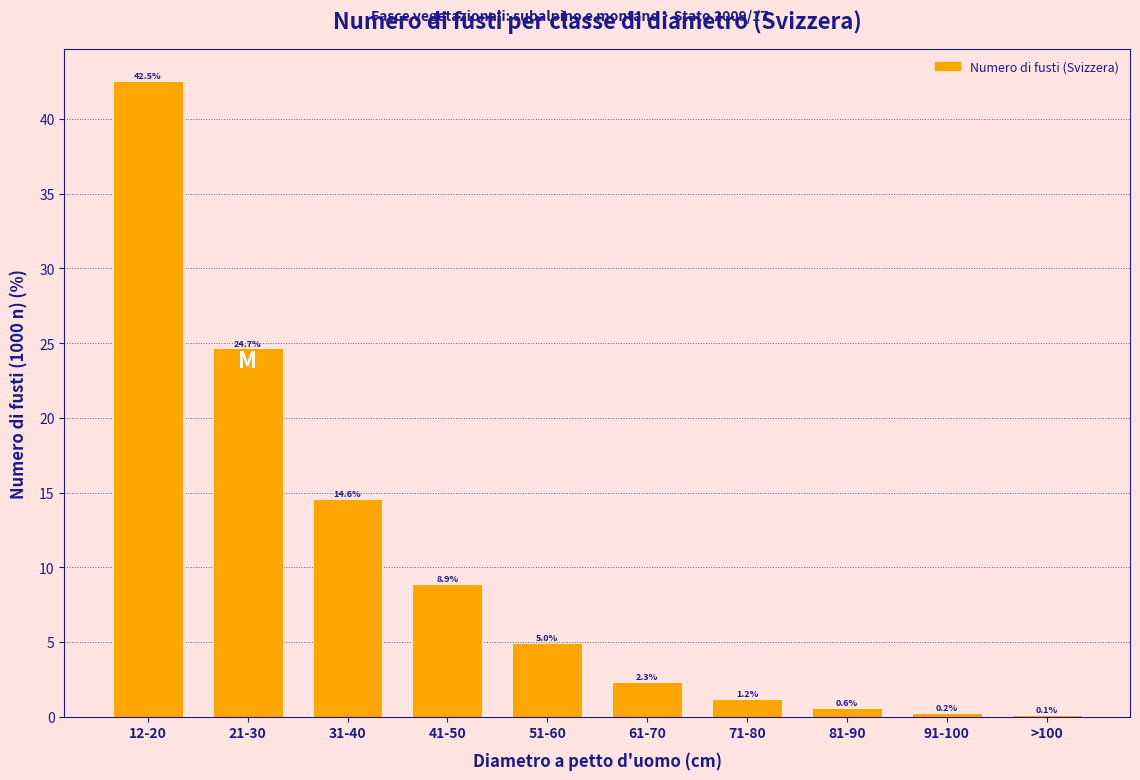

Reading left to right, what are all the values shown in this chart?

12-20=42.5	21-30=24.7	31-40=14.6	41-50=8.9	51-60=5.0	61-70=2.3	71-80=1.2	81-90=0.6	91-100=0.2	>100=0.1